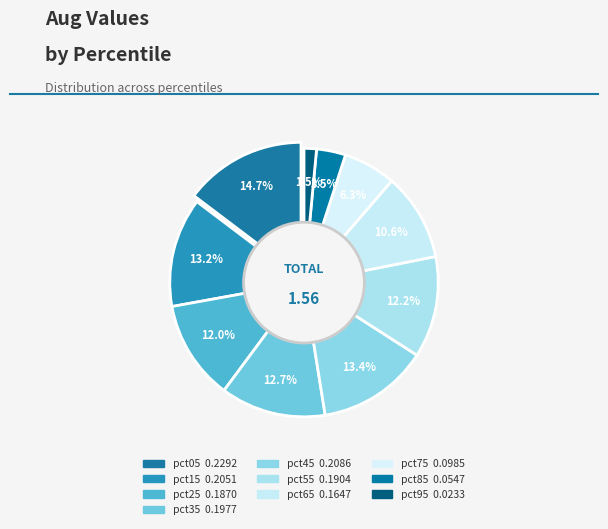

How many segments does this pie chart have?

10